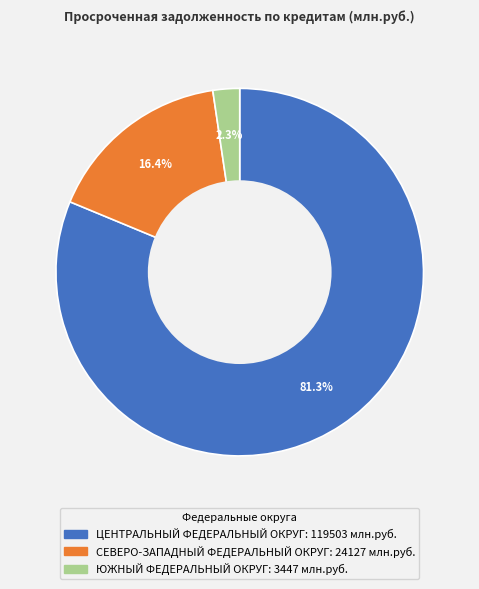

What is the majority slice?

ЦЕНТРАЛЬНЫЙ ФЕДЕРАЛЬНЫЙ ОКРУГ